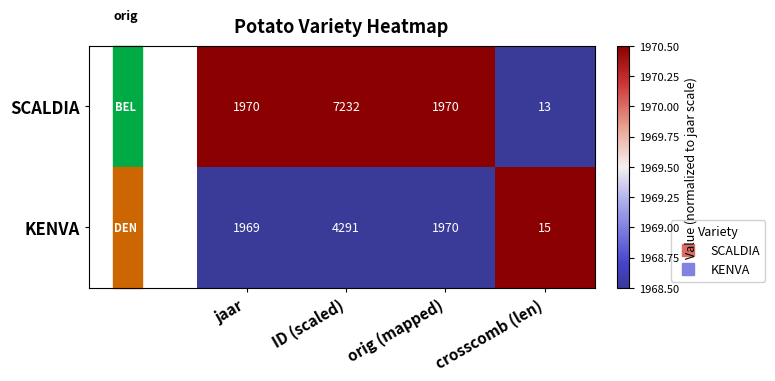

The value of SCALDIA at ID (scaled) is 3229. True or false?

False